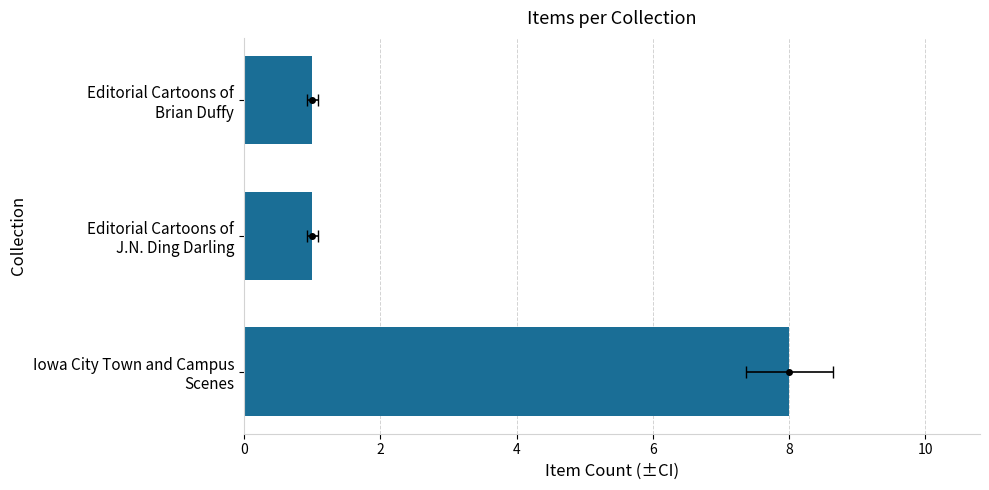

Count the number of values greater than 1.

1